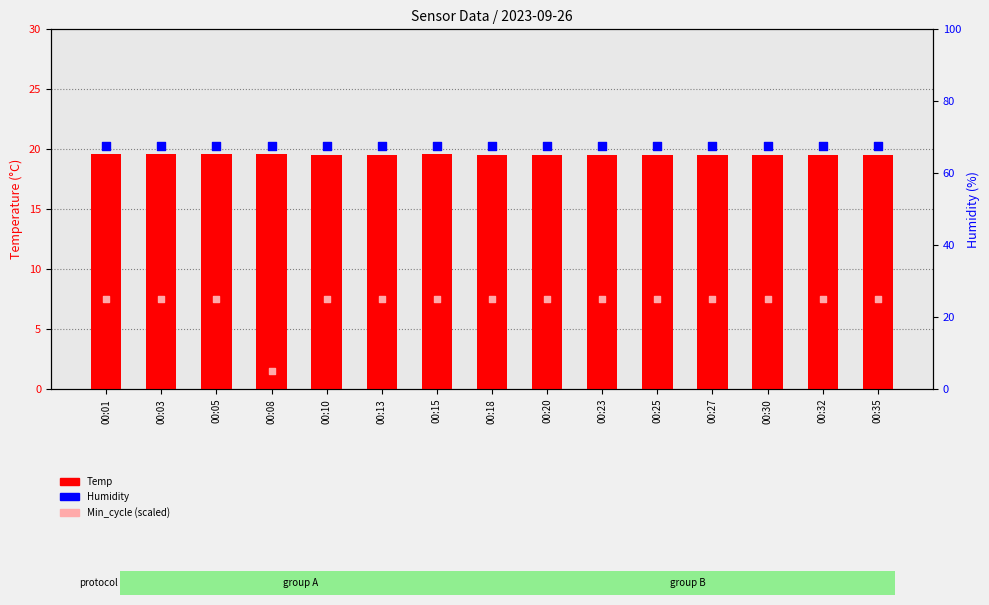

Which series contains the highest Y value?

Humidity